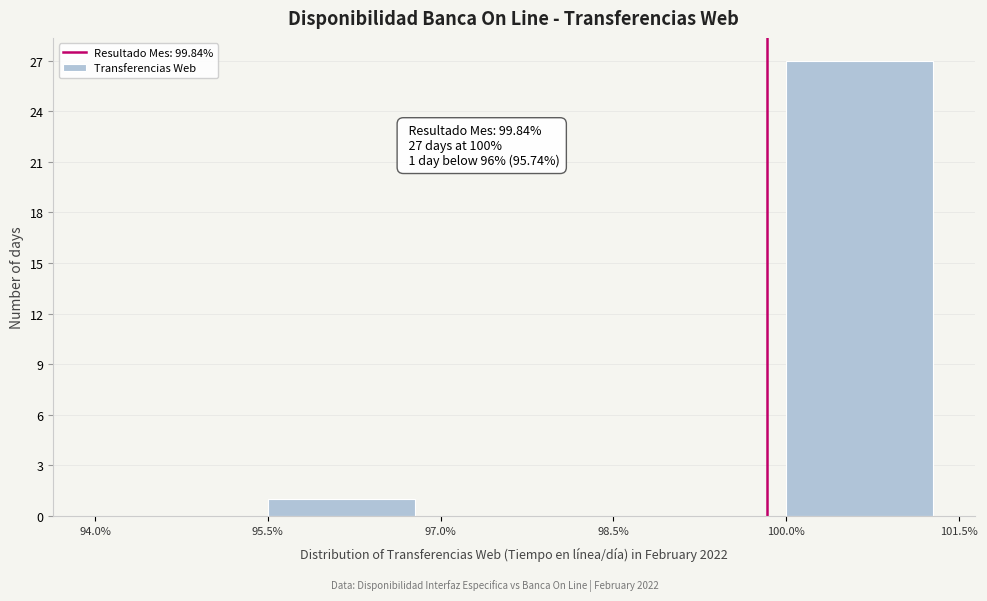

Which range on the x-axis has the tallest bar?

100.0% to 101.5%